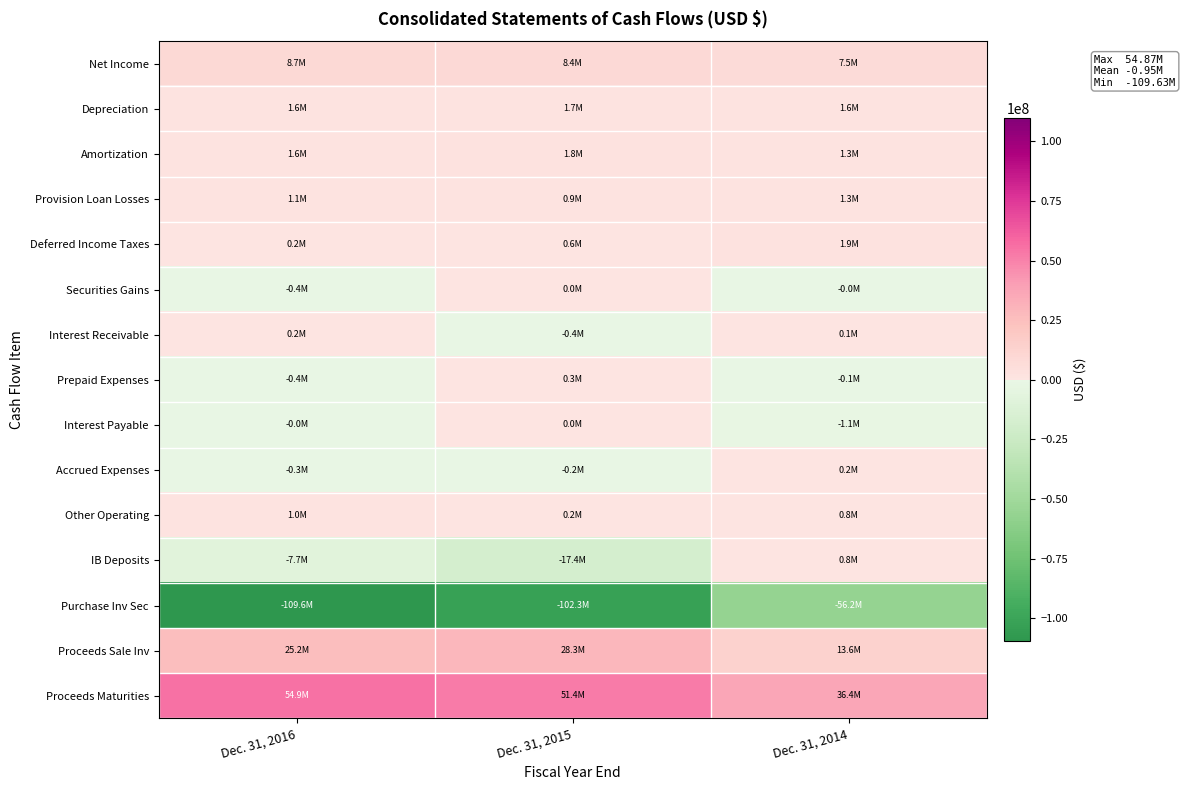

Reading left to right, what are all the values shown in this chart?

Net Income: Dec. 31, 2016=8673210	Dec. 31, 2015=8372697	Dec. 31, 2014=7531625
Depreciation: Dec. 31, 2016=1574249	Dec. 31, 2015=1657229	Dec. 31, 2014=1595253
Amortization: Dec. 31, 2016=1609339	Dec. 31, 2015=1797152	Dec. 31, 2014=1312857
Provision Loan Losses: Dec. 31, 2016=1062000	Dec. 31, 2015=865500	Dec. 31, 2014=1308000
Deferred Income Taxes: Dec. 31, 2016=222120	Dec. 31, 2015=625436	Dec. 31, 2014=1932950
Securities Gains: Dec. 31, 2016=-385223	Dec. 31, 2015=11466	Dec. 31, 2014=-23735
Interest Receivable: Dec. 31, 2016=176766	Dec. 31, 2015=-354274	Dec. 31, 2014=55786
Prepaid Expenses: Dec. 31, 2016=-372380	Dec. 31, 2015=278637	Dec. 31, 2014=-64633
Interest Payable: Dec. 31, 2016=-46284	Dec. 31, 2015=32253	Dec. 31, 2014=-1099756
Accrued Expenses: Dec. 31, 2016=-252617	Dec. 31, 2015=-202343	Dec. 31, 2014=197195
Other Operating: Dec. 31, 2016=973972	Dec. 31, 2015=217686	Dec. 31, 2014=788958
IB Deposits: Dec. 31, 2016=-7729560	Dec. 31, 2015=-17409260	Dec. 31, 2014=754252
Purchase Inv Sec: Dec. 31, 2016=-109634793	Dec. 31, 2015=-102336227	Dec. 31, 2014=-56201891
Proceeds Sale Inv: Dec. 31, 2016=25209851	Dec. 31, 2015=28273634	Dec. 31, 2014=13620956
Proceeds Maturities: Dec. 31, 2016=54868726	Dec. 31, 2015=51423541	Dec. 31, 2014=36440646